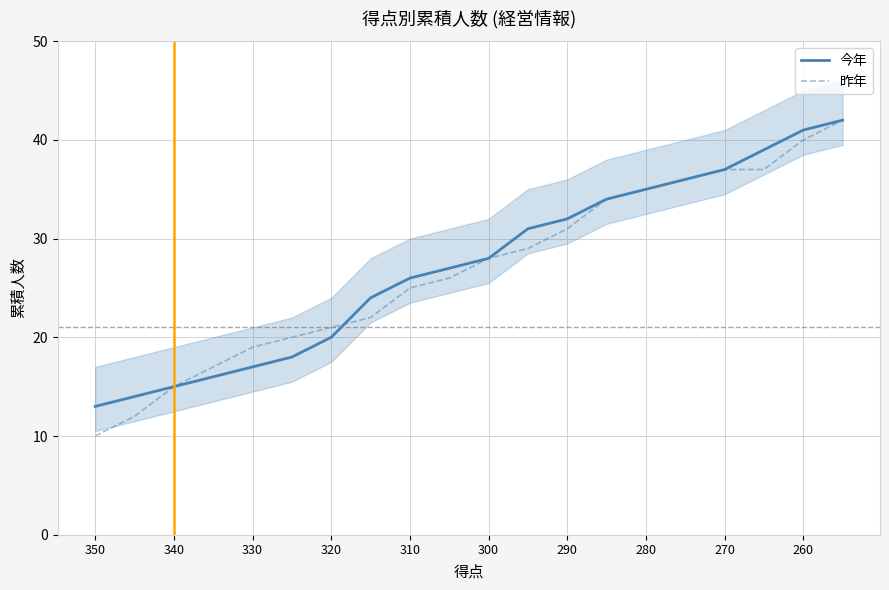

The value of 昨年 at 11 is 49. True or false?

False